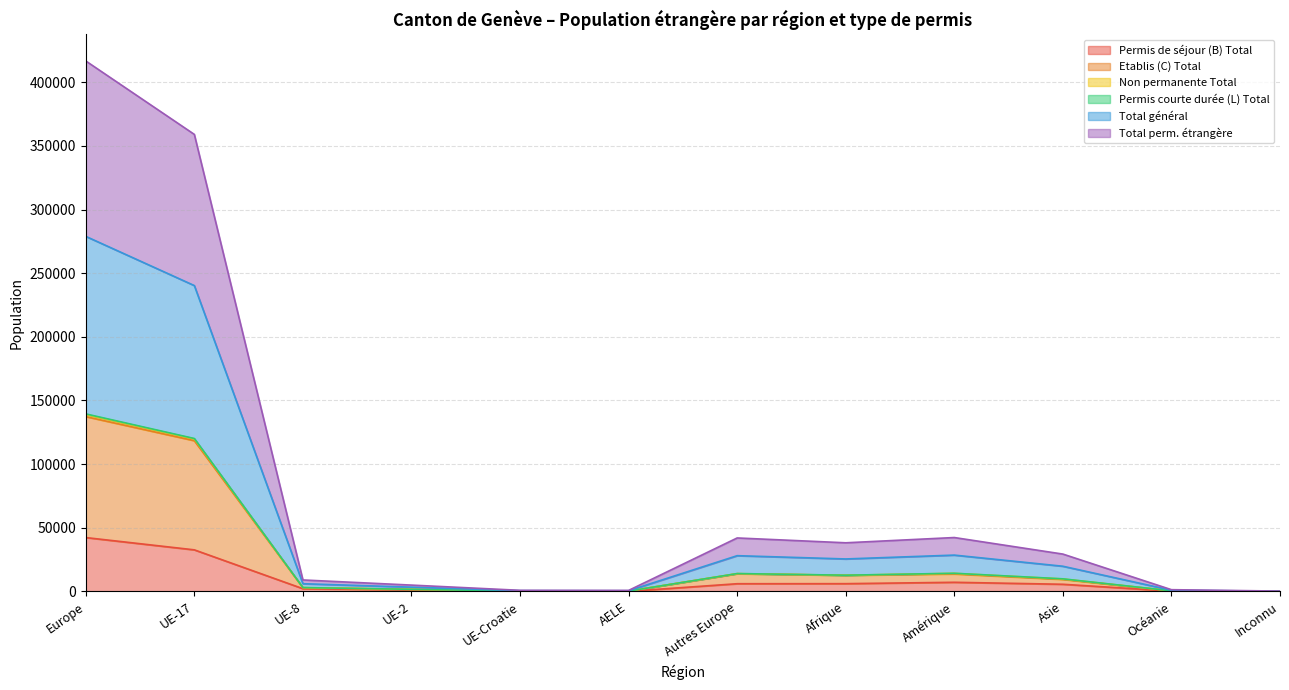

Reading left to right, what are all the values shown in this chart?

Permis de séjour (B) Total: 42317	32667	2163	1214	118	92	6063	6105	7187	5630	280	71
Etablis (C) Total: 137323	118399	2907	1591	279	265	13882	12659	13732	9446	436	94
Non permanente Total: 139467	120138	3033	1678	301	271	14046	12758	14272	9898	467	94
Permis courte durée (L) Total: 278934	240276	6066	3356	602	542	28092	25516	28544	19796	934	188
Total général: 138998	119777	2996	1646	300	270	14009	12720	14204	9790	463	94
Total perm. étrangère: 416726	359036	9010	4979	882	808	42011	38213	42344	29350	1374	282